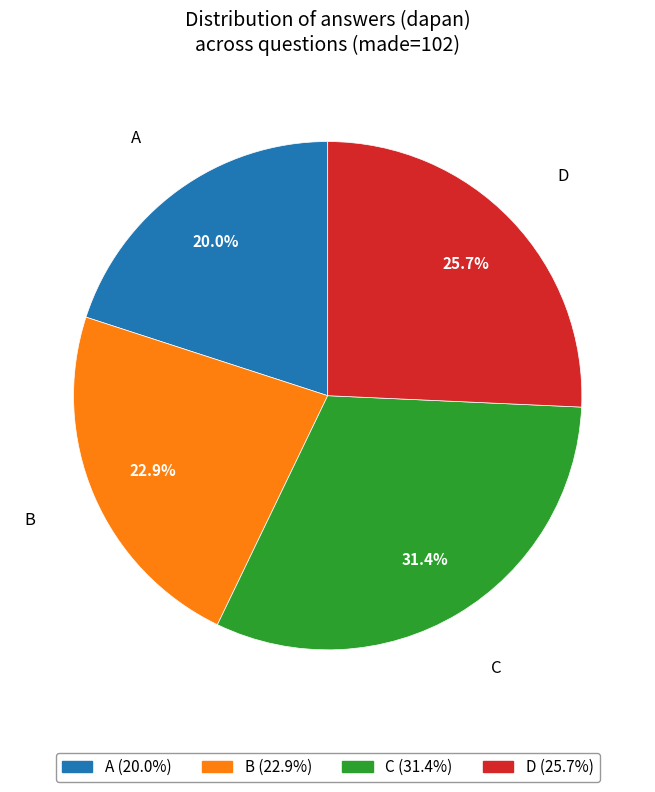

Is it true that B is 15% of the pie?

False